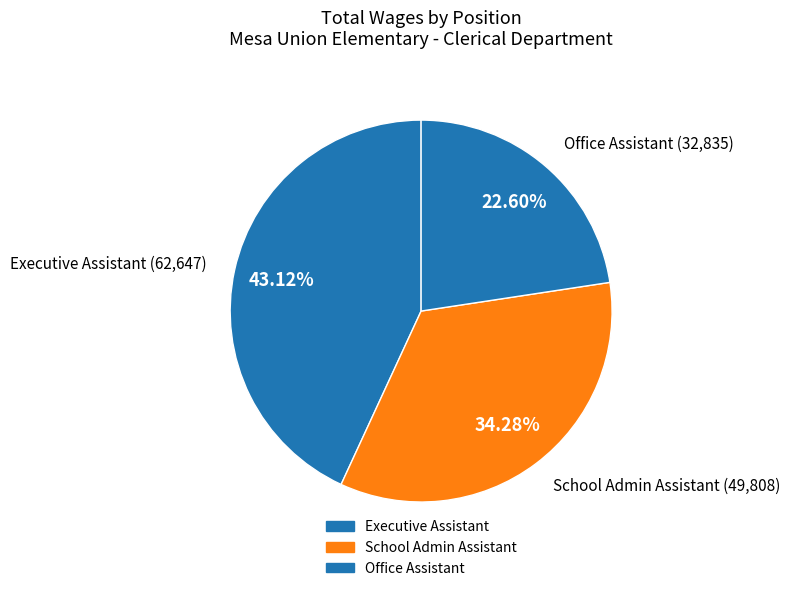

Is the sum of Office Assistant and School Admin Assistant greater than half?

Yes